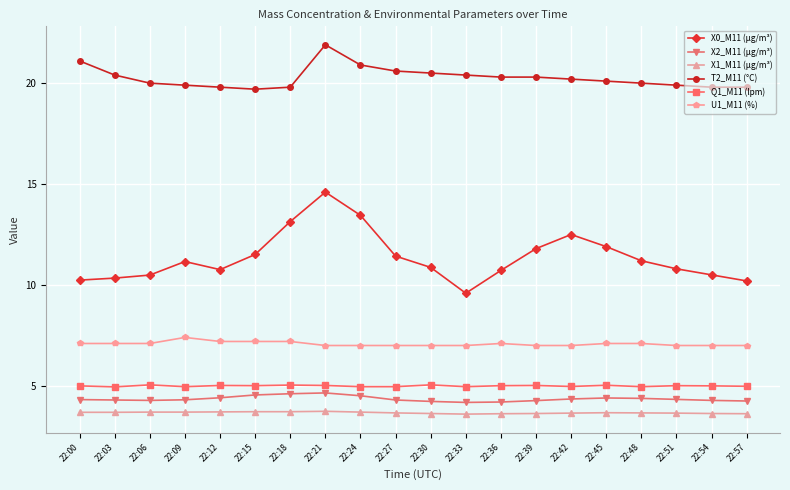

What is the maximum value for T2_M11 (°C)?

21.9